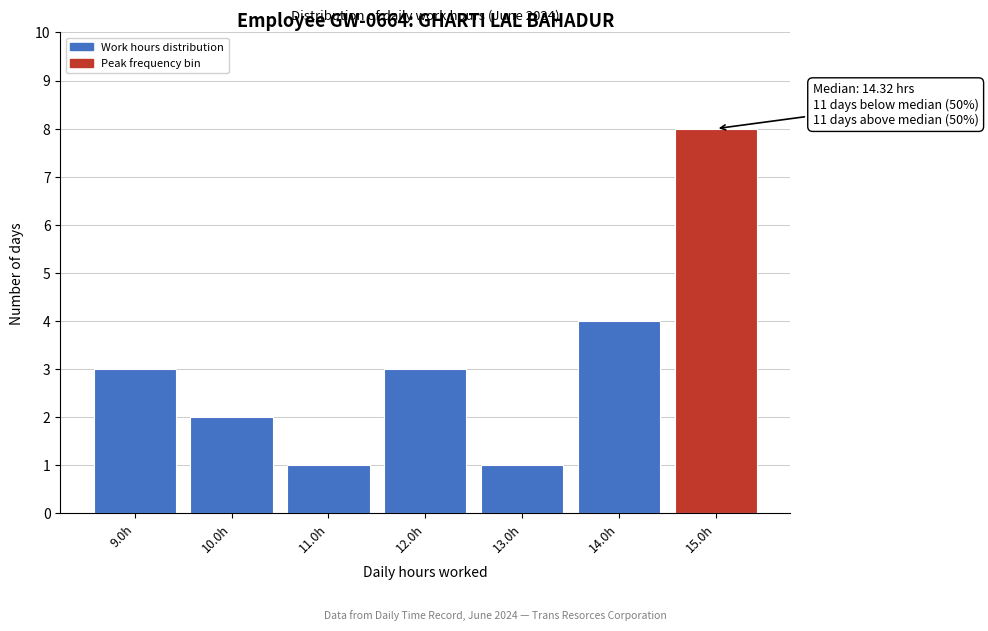

Over which range of the x-axis is the bar tallest?

14.5 to 15.5